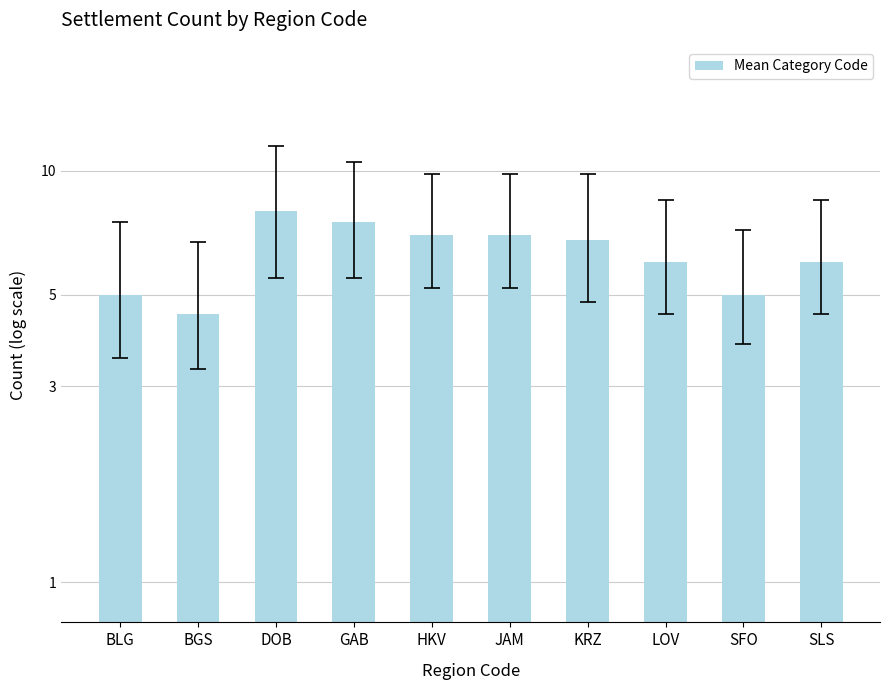

What is the average value?

6.3